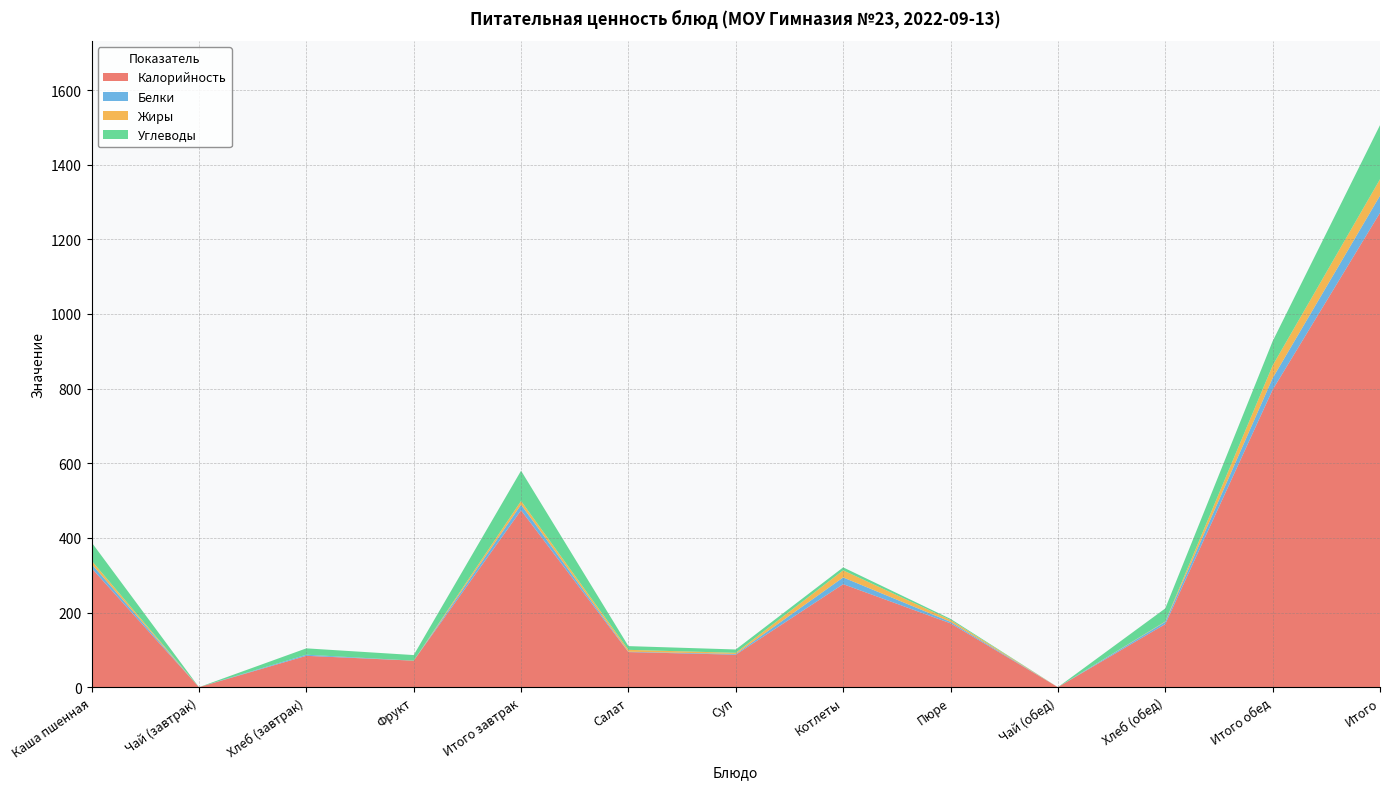

Reading left to right, transcribe all the data shown in this chart.

Калорийность: Каша пшенная=319	Чай (завтрак)=0	Хлеб (завтрак)=84	Фрукт=71	Итого завтрак=474	Салат=94	Суп=87	Котлеты=276	Пюре=171	Чай (обед)=0	Хлеб (обед)=169	Итого обед=797	Итого=1271
Белки: Каша пшенная=11	Чай (завтрак)=0	Хлеб (завтрак)=3	Фрукт=0	Итого завтрак=15	Салат=1	Суп=2	Котлеты=18	Пюре=4	Чай (обед)=0	Хлеб (обед)=6	Итого обед=31	Итого=46
Жиры: Каша пшенная=9	Чай (завтрак)=0	Хлеб (завтрак)=0	Фрукт=0	Итого завтрак=10	Салат=5	Суп=3	Котлеты=19	Пюре=5	Чай (обед)=0	Хлеб (обед)=1	Итого обед=34	Итого=44
Углеводы: Каша пшенная=49	Чай (завтрак)=0	Хлеб (завтрак)=17	Фрукт=15	Итого завтрак=81	Салат=10	Суп=9	Котлеты=8	Пюре=3	Чай (обед)=0	Хлеб (обед)=35	Итого обед=65	Итого=145